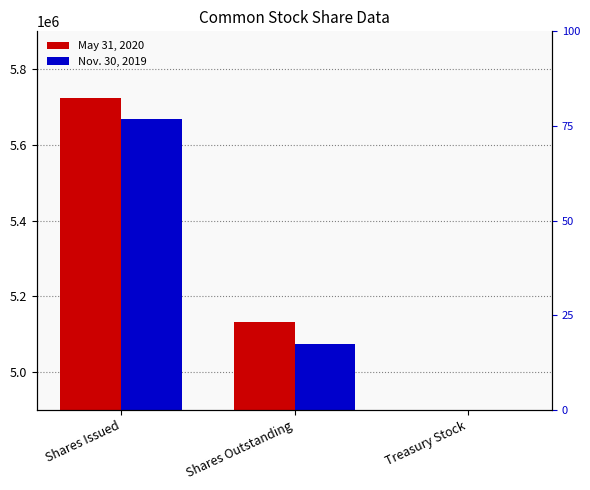

Rank the categories by Nov. 30, 2019 value from highest to lowest.

Shares Issued, Shares Outstanding, Treasury Stock